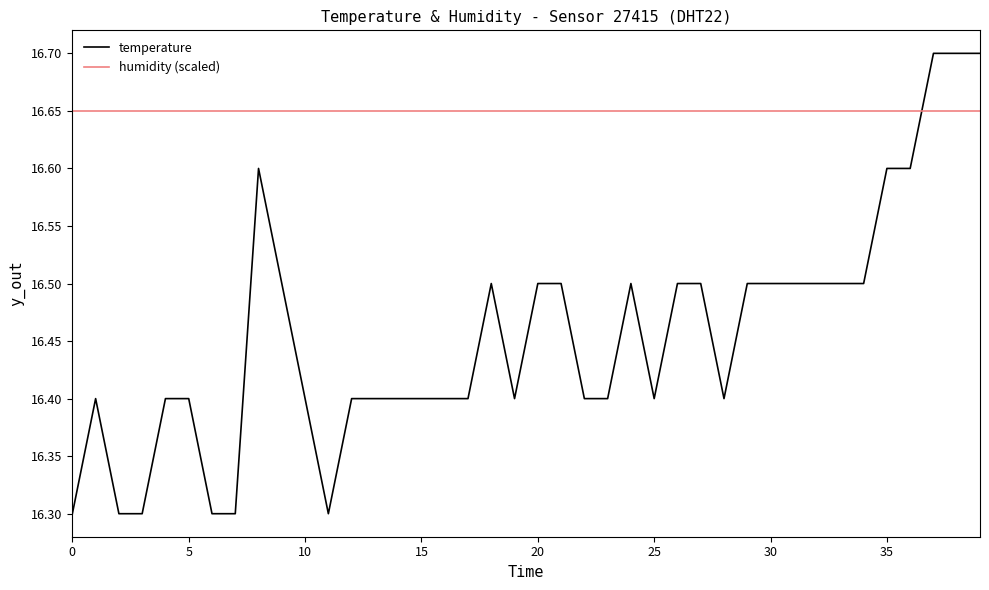

Which series has the largest total across all categories?

humidity (scaled)